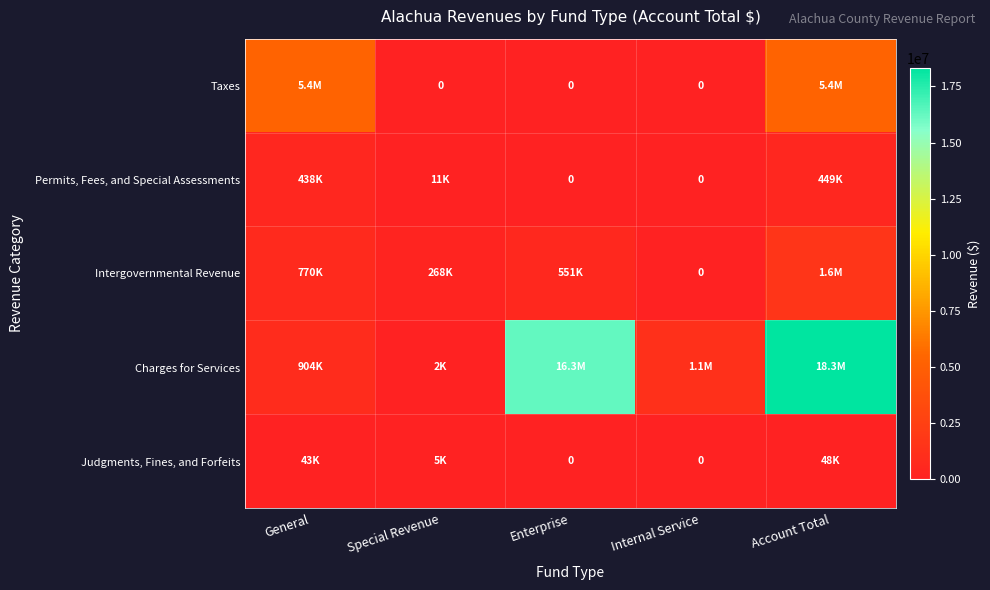

What is the average value of the Judgments, Fines, and Forfeits series?

19272